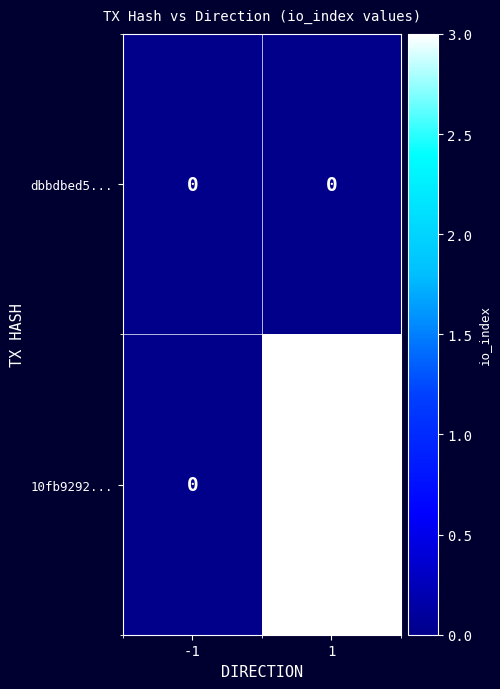

Between -1 and 1, which series saw the biggest shift?

10fb9292...